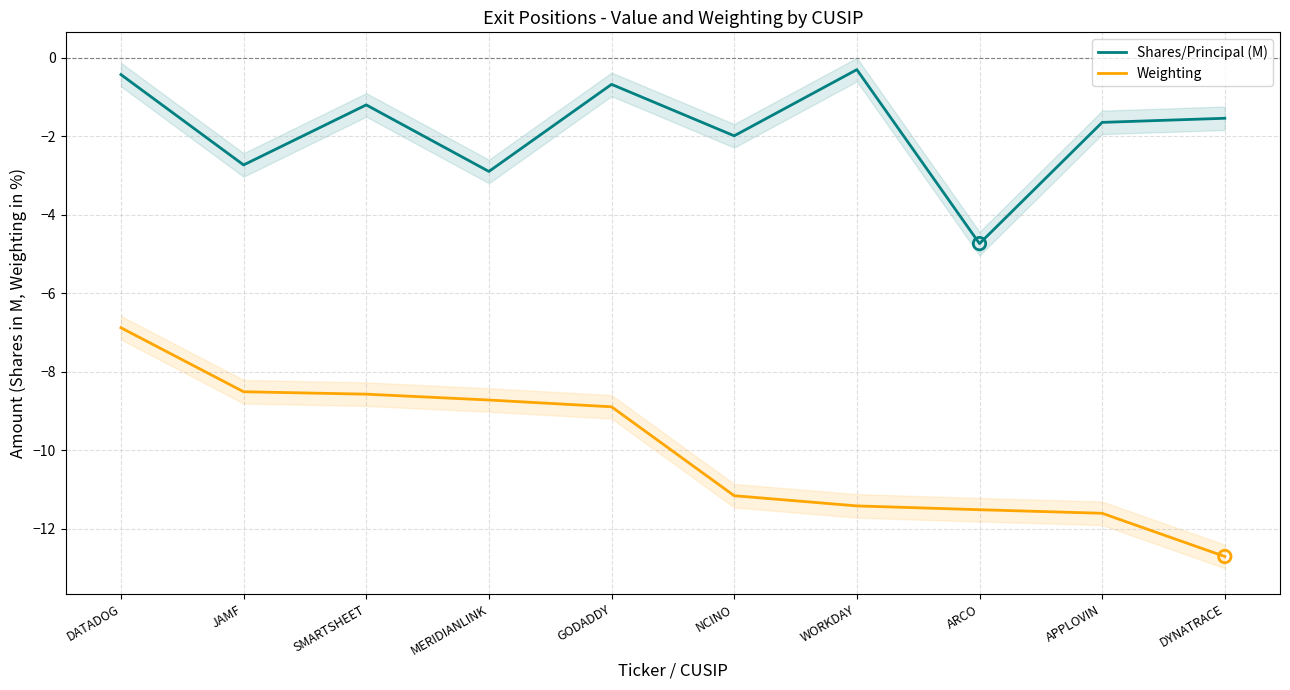

At which category is the sum across all series the highest?

DATADOG